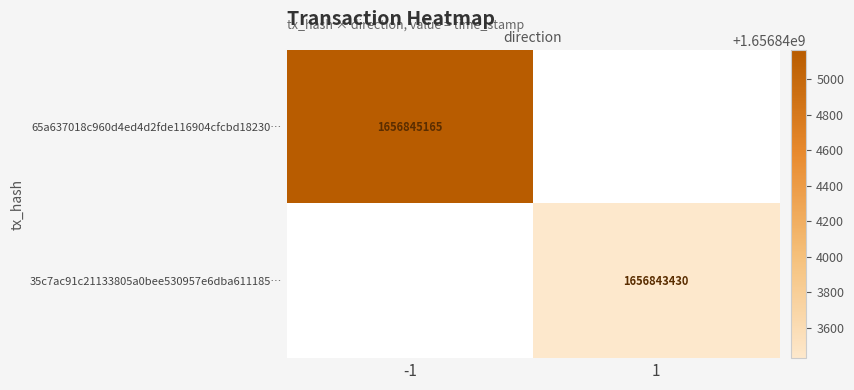

What is the minimum value shown in the chart?

1656843430.0